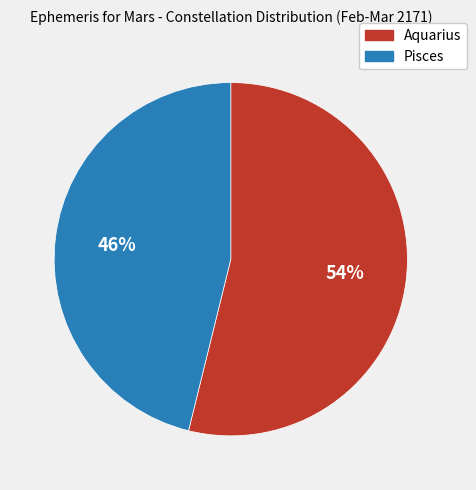

Combined, do Pisces and Aquarius account for over 50%?

Yes